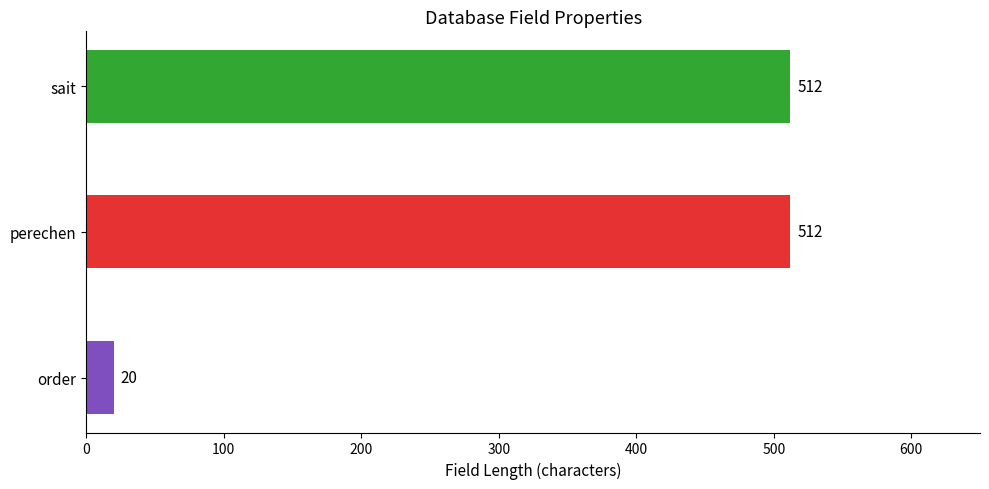

Reading bottom to top, what are all the values shown in this chart?

20	512	512